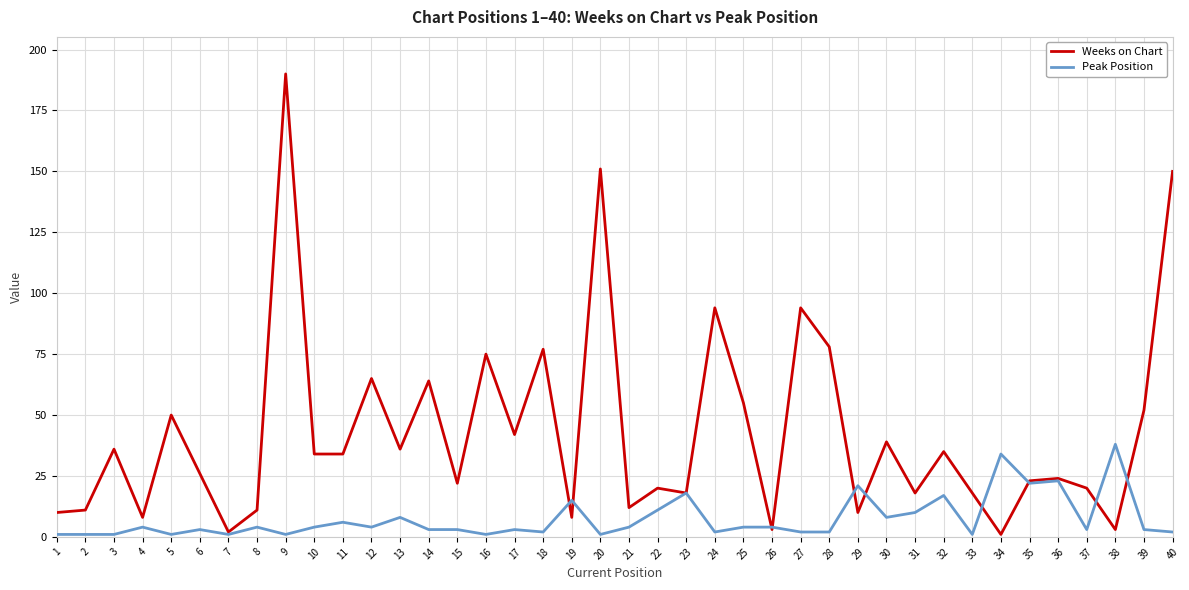

What is the difference between the highest and lowest values at 20?

150